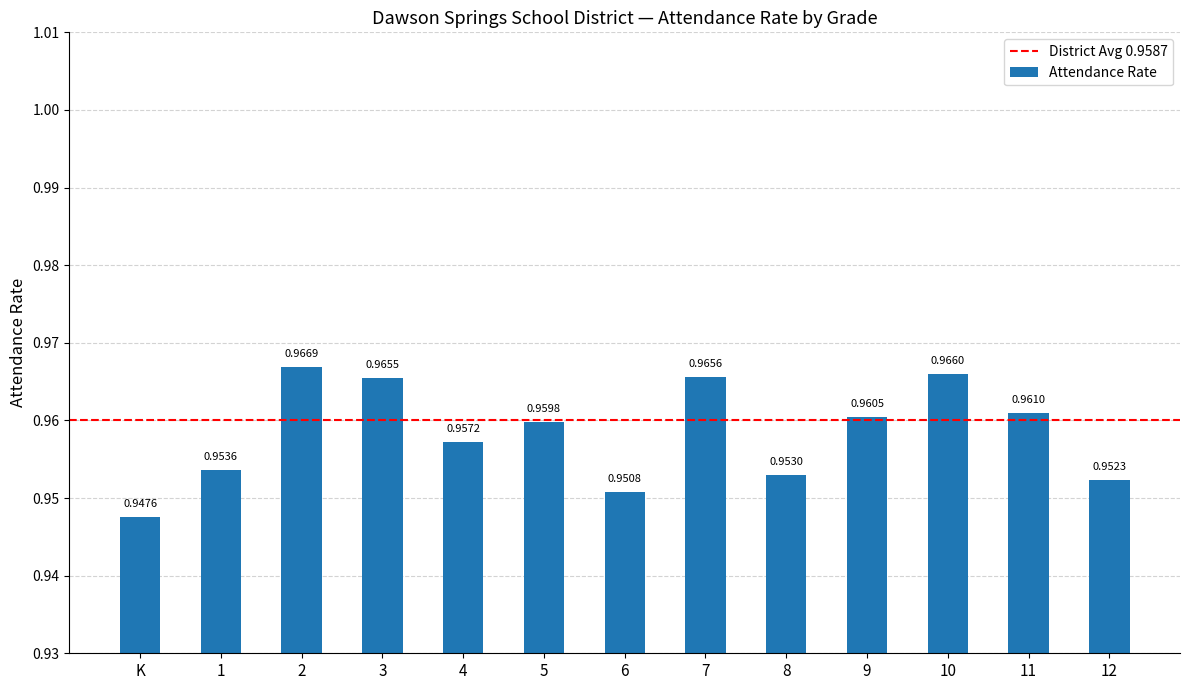

What is the label of the 5th bar from the right?

8